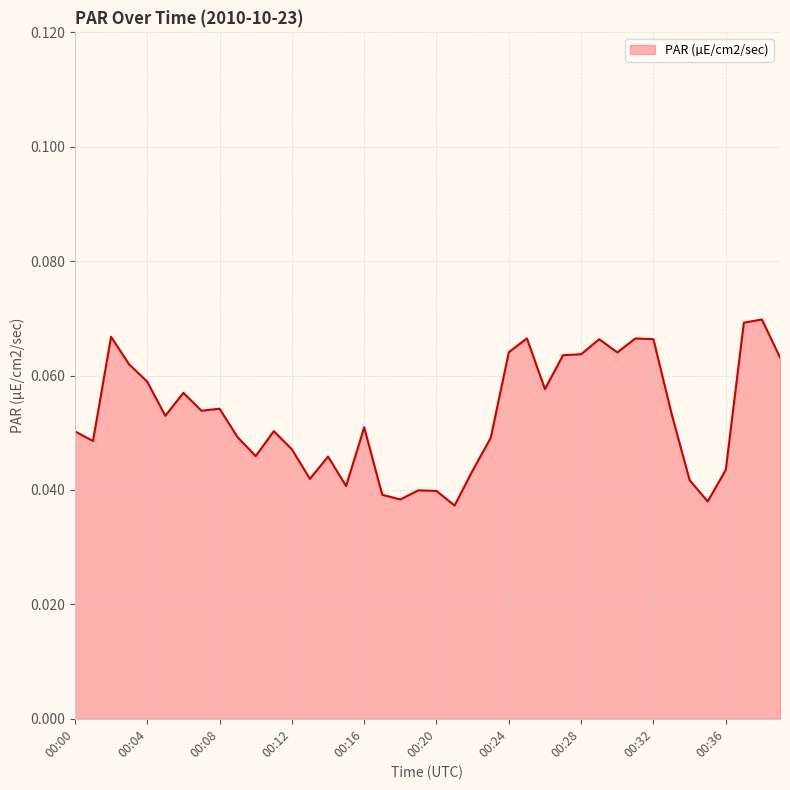

How many lines are shown in the chart?

1